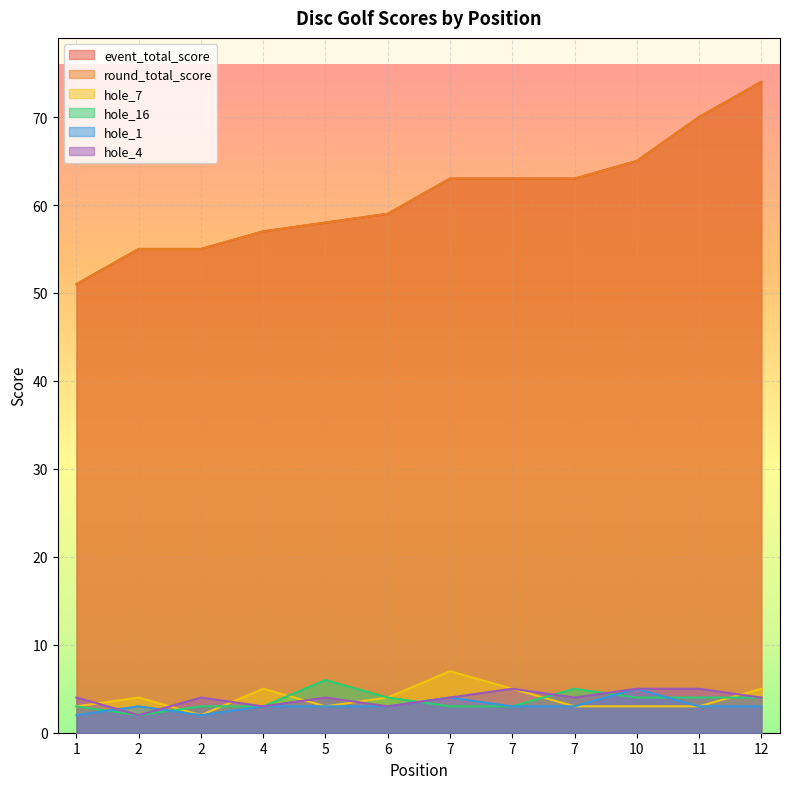

How many lines are shown in the chart?

6